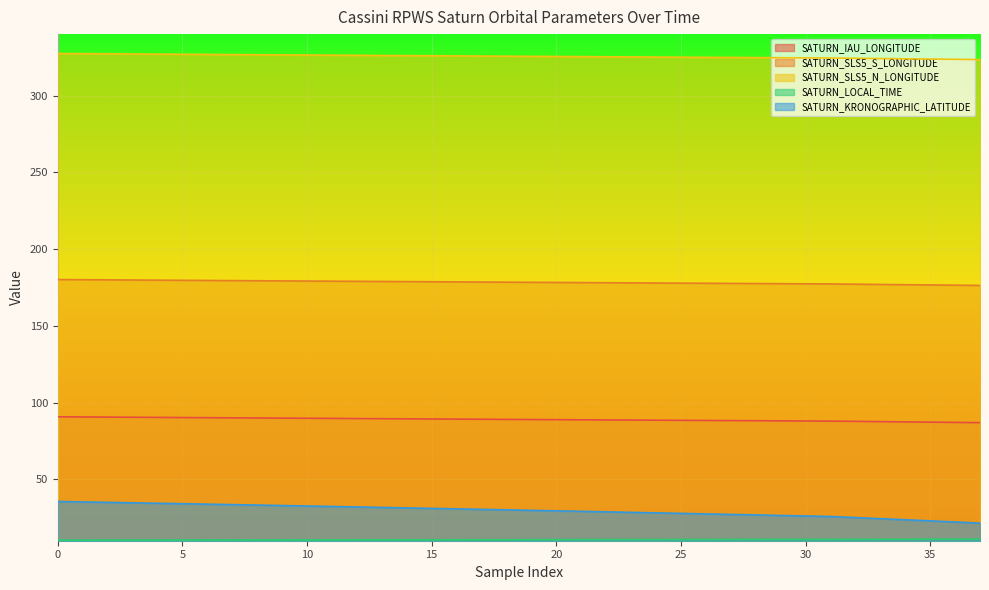

Between 29 and 32, which series saw the biggest shift?

SATURN_KRONOGRAPHIC_LATITUDE